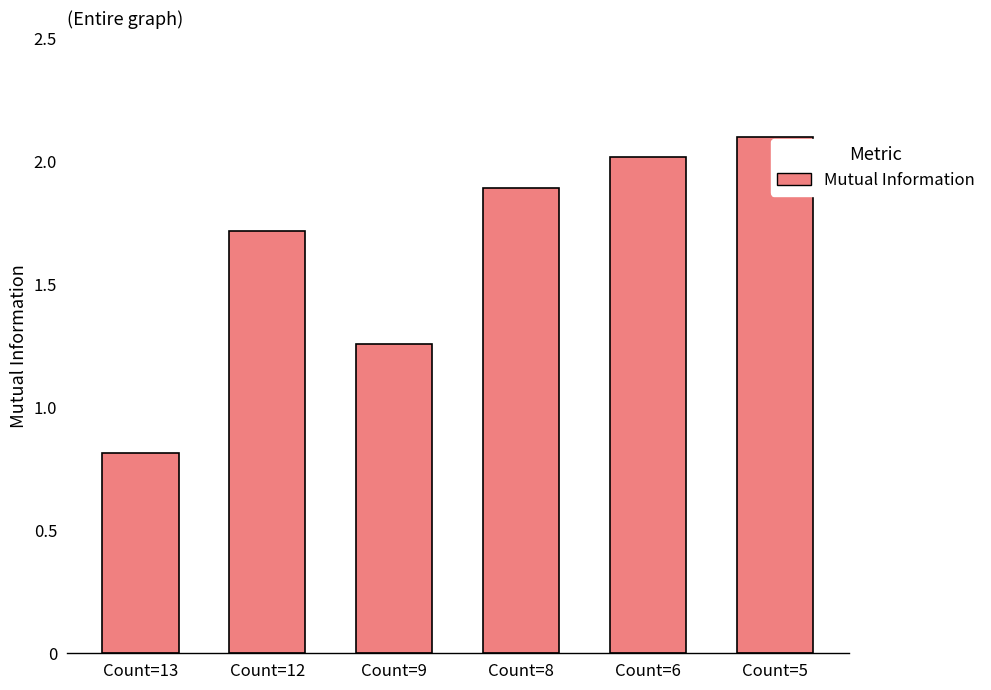

Where is the data nearest to the value 1?

Count=13